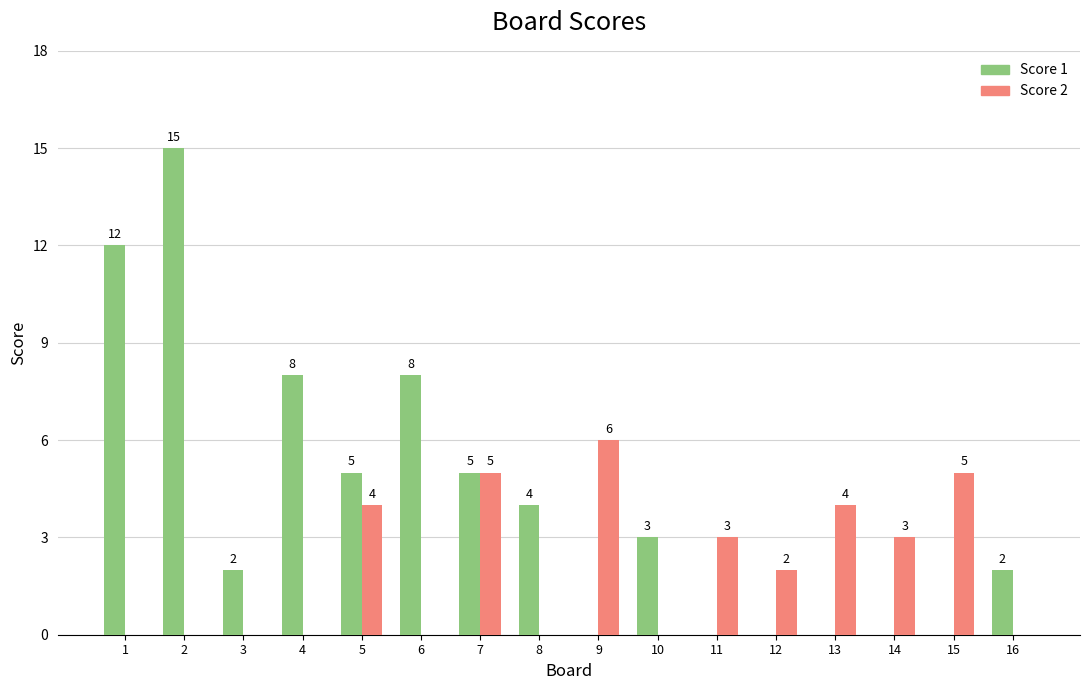

How many positive values does the Score 1 series have?

10